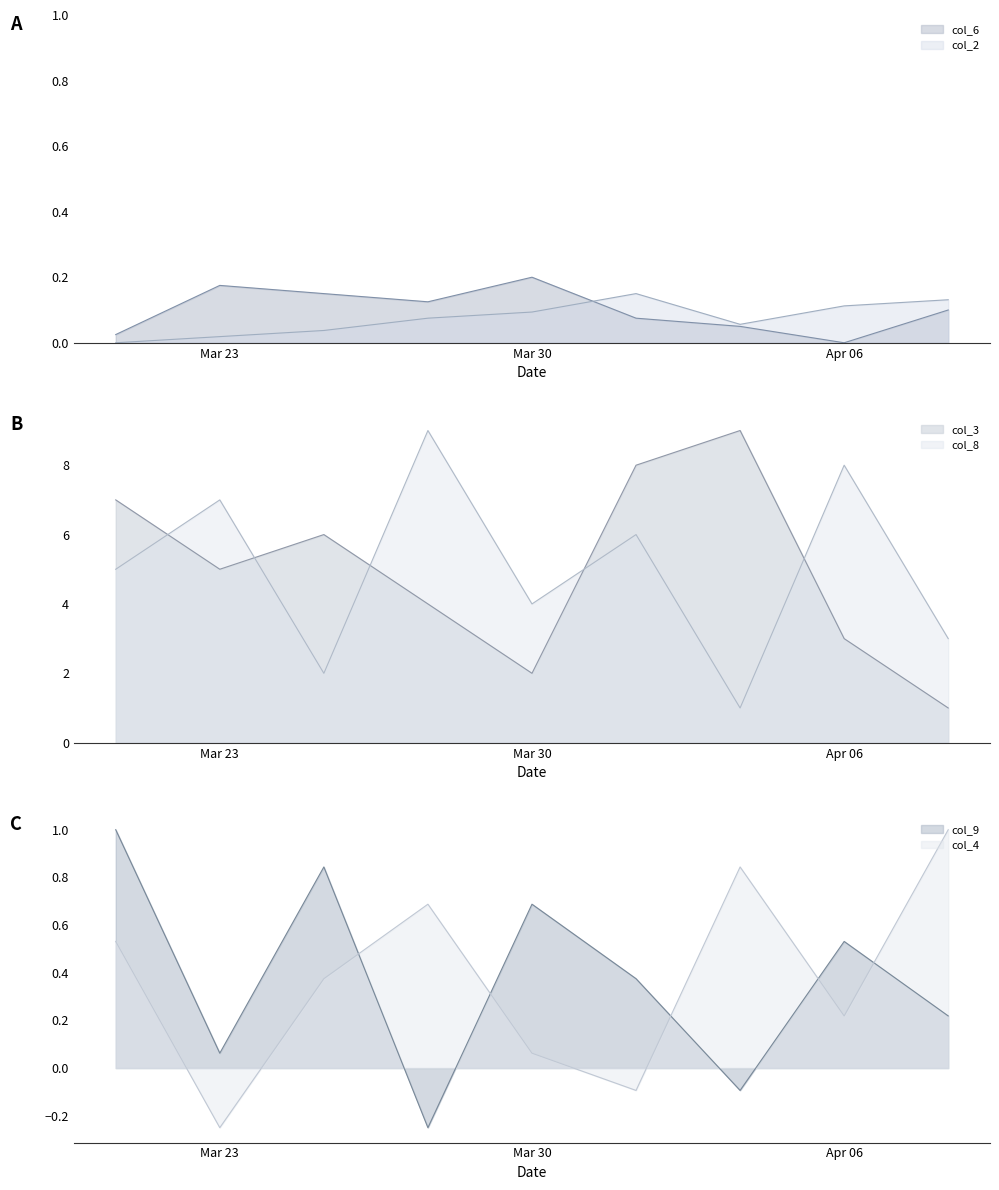

The col_3 series shows 2 at Mar 30. True or false?

True